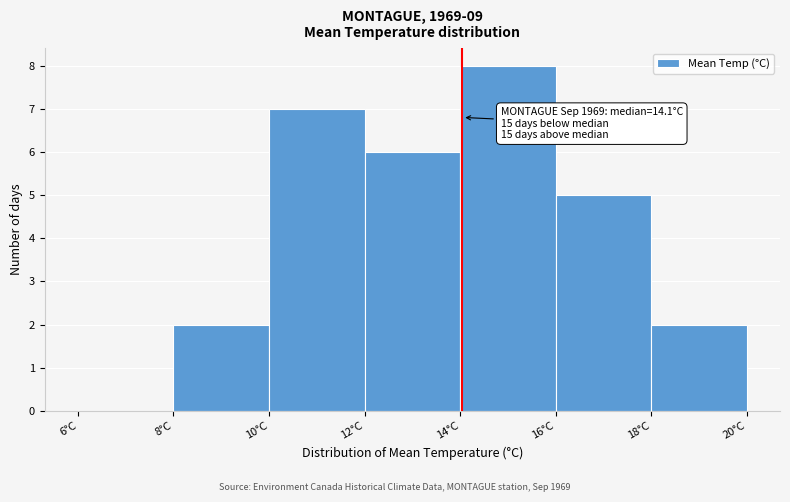

Over which range of the x-axis is the bar tallest?

14 to 16